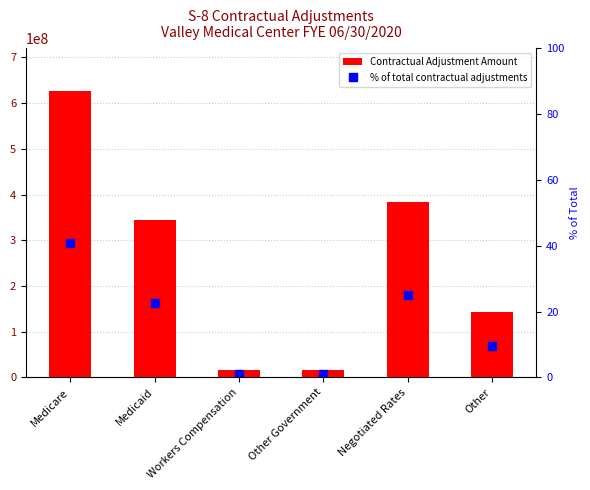

What is the approximate value of % of total contractual adjustments at Medicare?

40.9